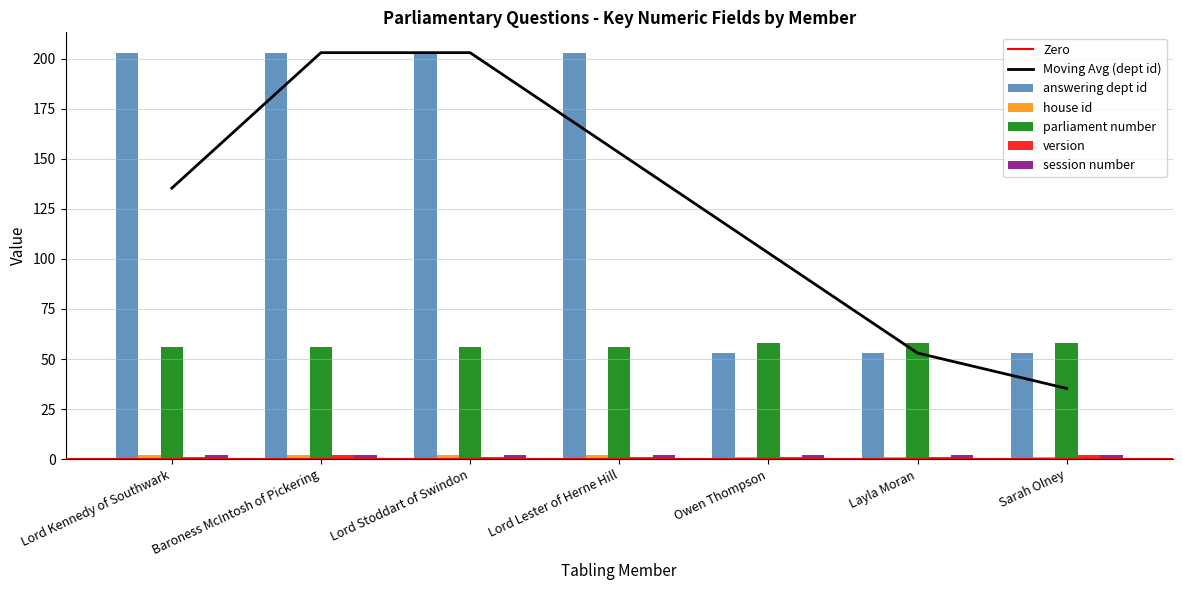

The version series shows 0 at Lord Kennedy of Southwark. True or false?

False